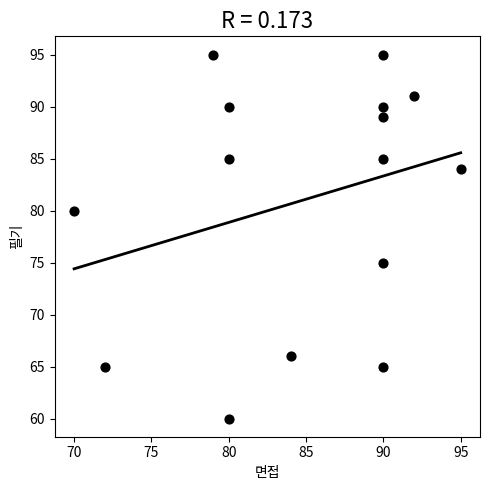

What Y value in the scatter plot is closest to 77?

75